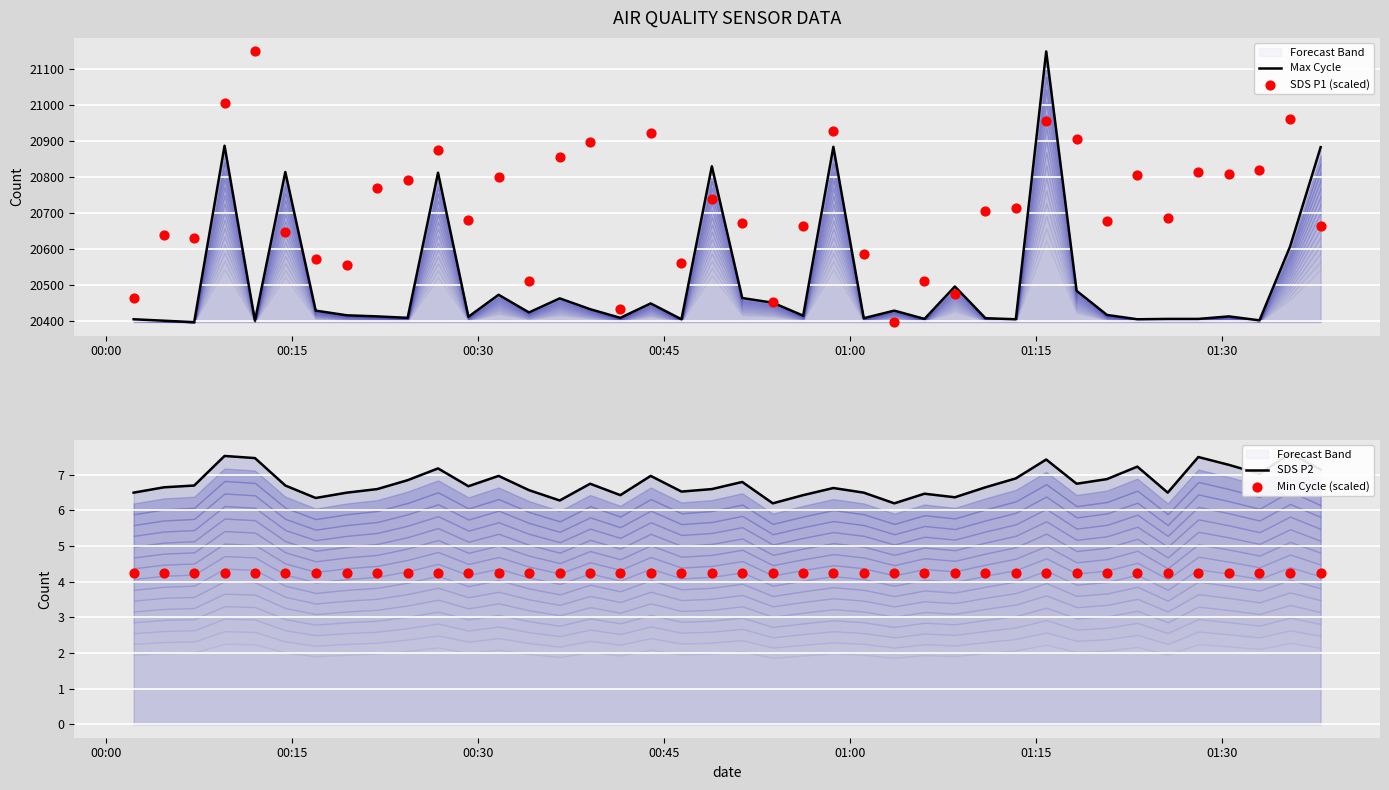

At how many categories does at least one series exceed 19435?

40